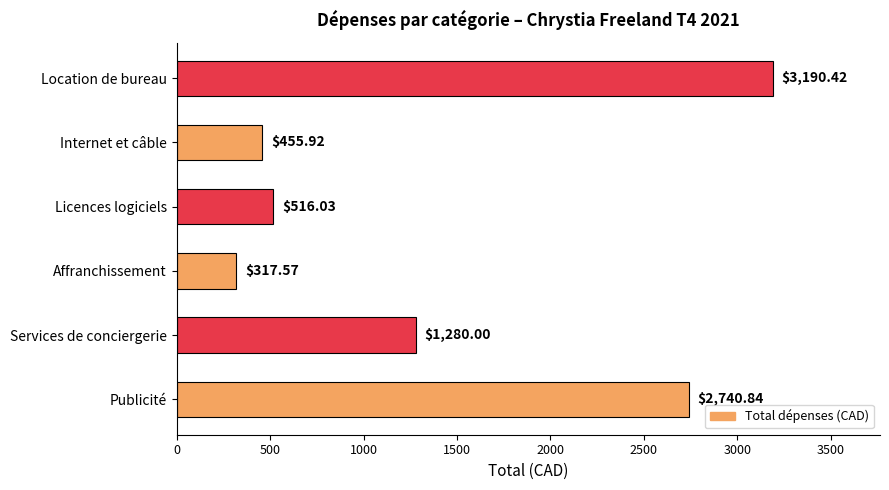

List the labels in order of value, largest first.

Location de bureau, Publicité, Services de conciergerie, Licences logiciels, Internet et câble, Affranchissement